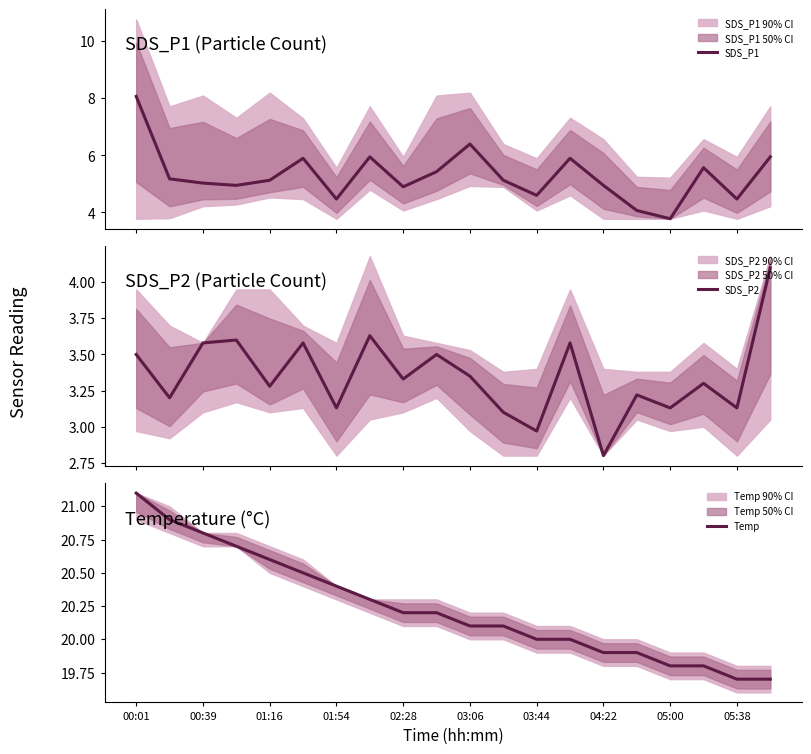

The Temp series shows 27.8 at 05:38. True or false?

False